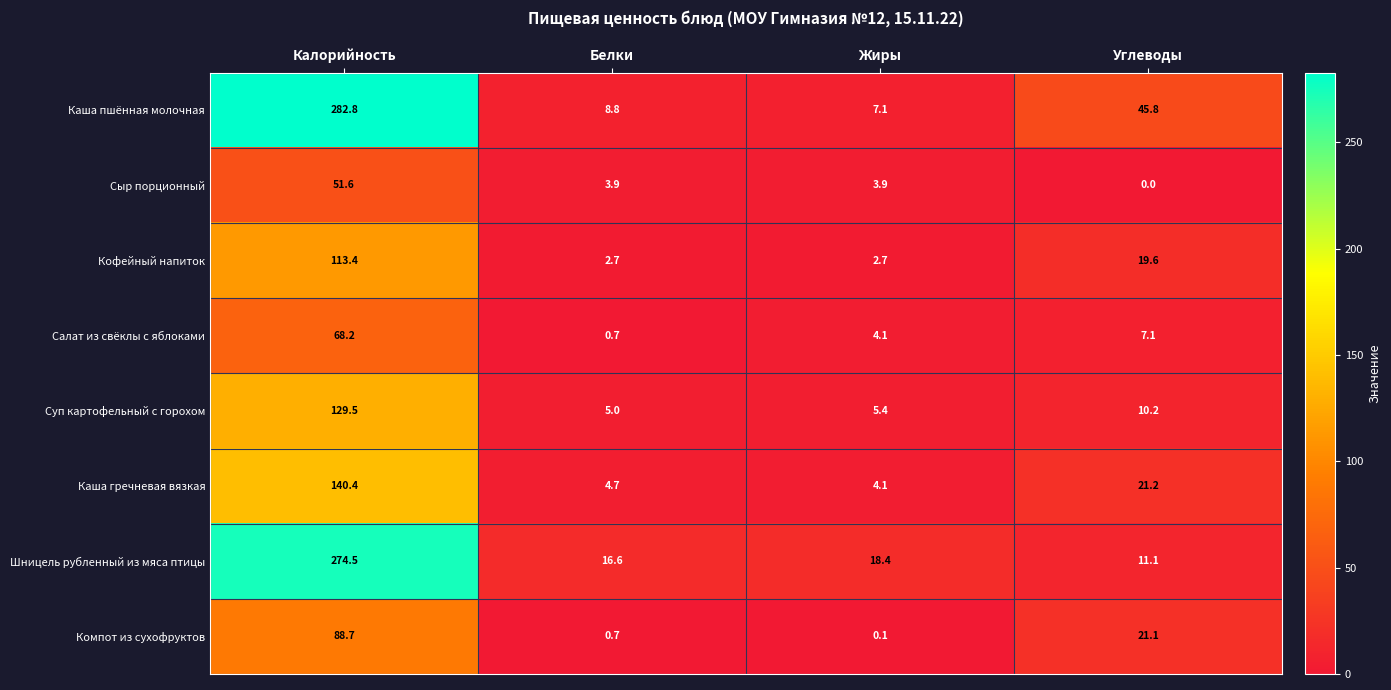

Which category has the highest value across all series?

Калорийность